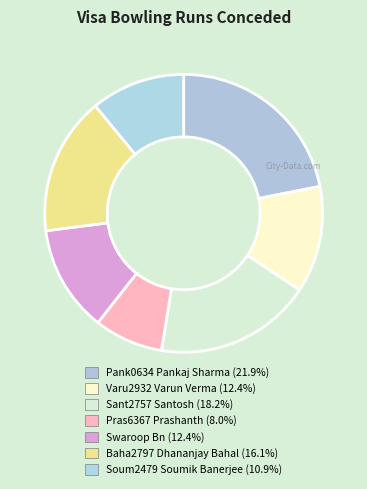

Combined, do Baha2797 Dhananjay Bahal and Varu2932 Varun Verma account for over 50%?

No